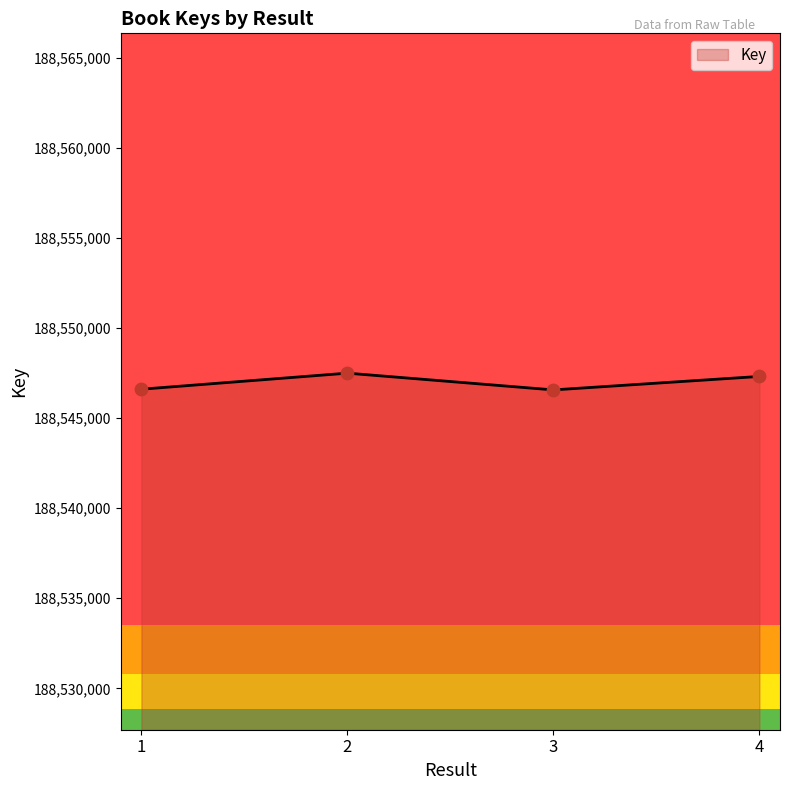

Approximately how many times larger is the value at 2 compared to 1?

1.0